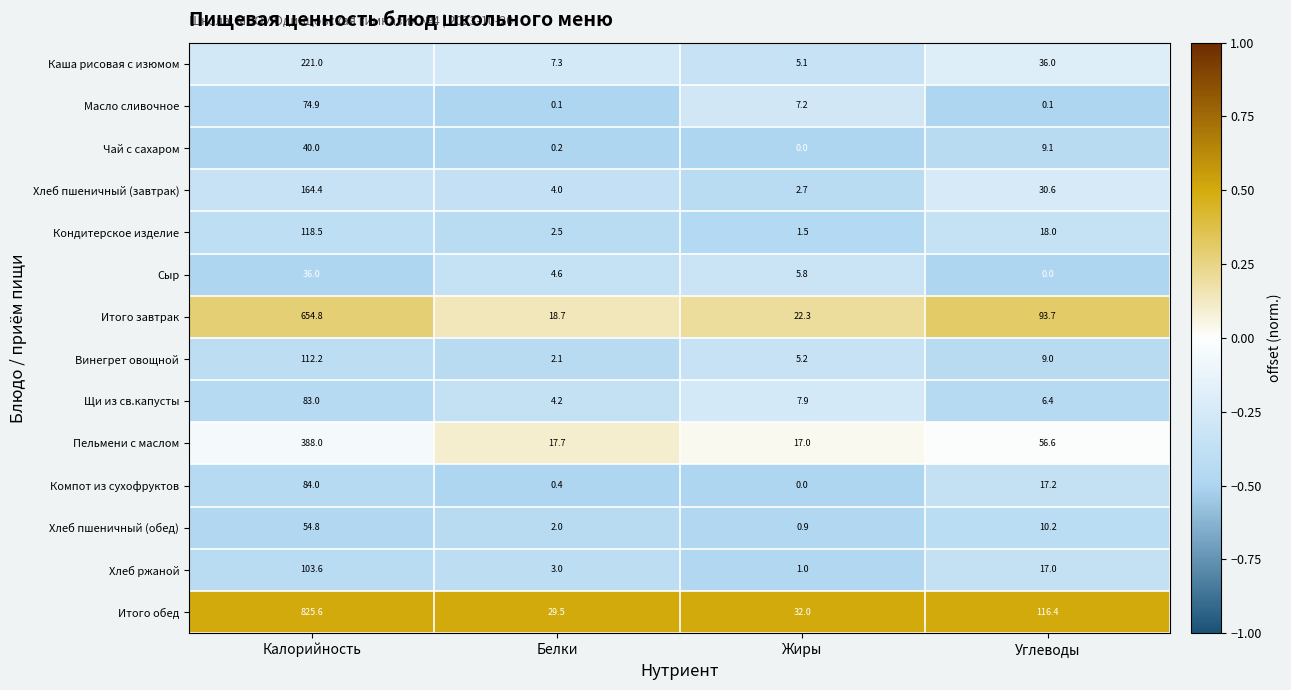

What is the difference between the highest and lowest values at Калорийность?

789.6